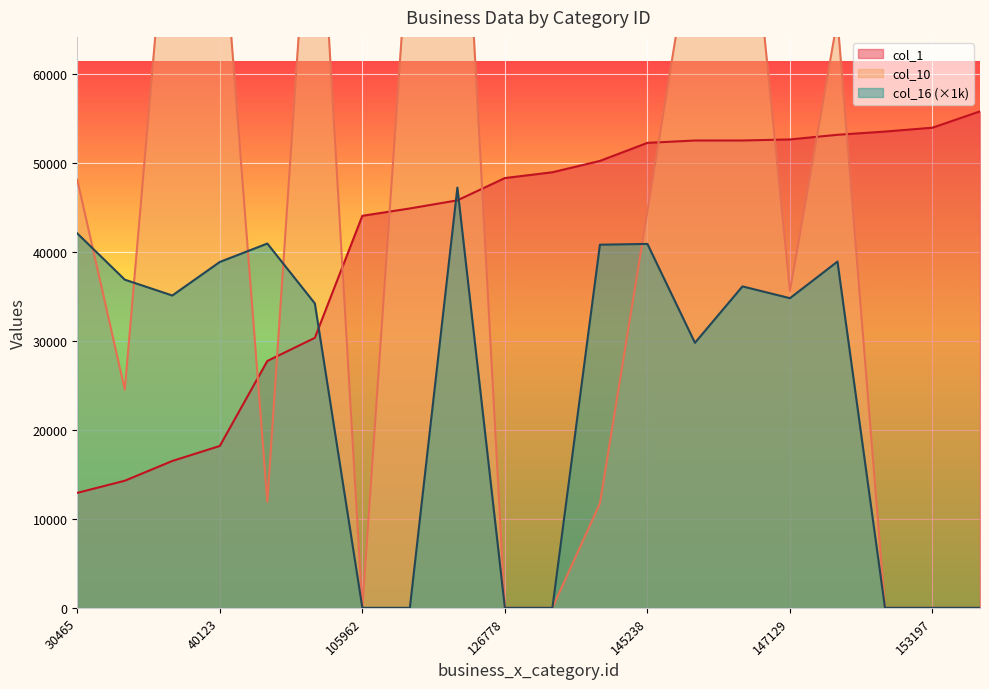

Rank the series at 110097 from highest to lowest value.

col_10, col_1, col_16